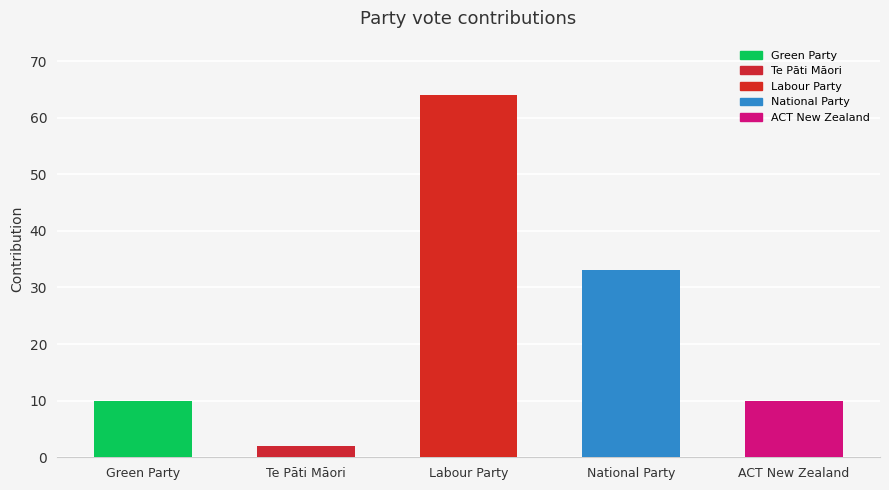

What is the sum of all values?

119